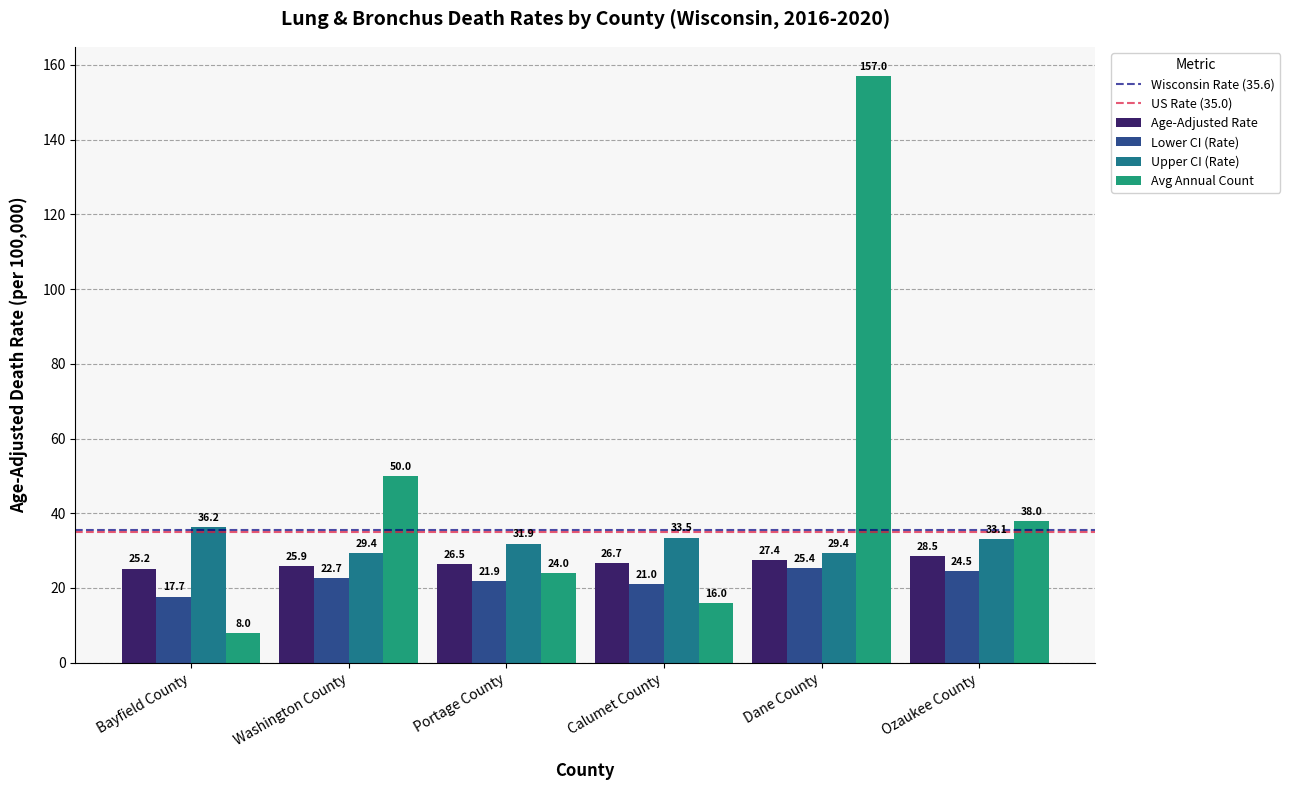

True or false: Age-Adjusted Rate has a value of 34.6 at Bayfield County.

False